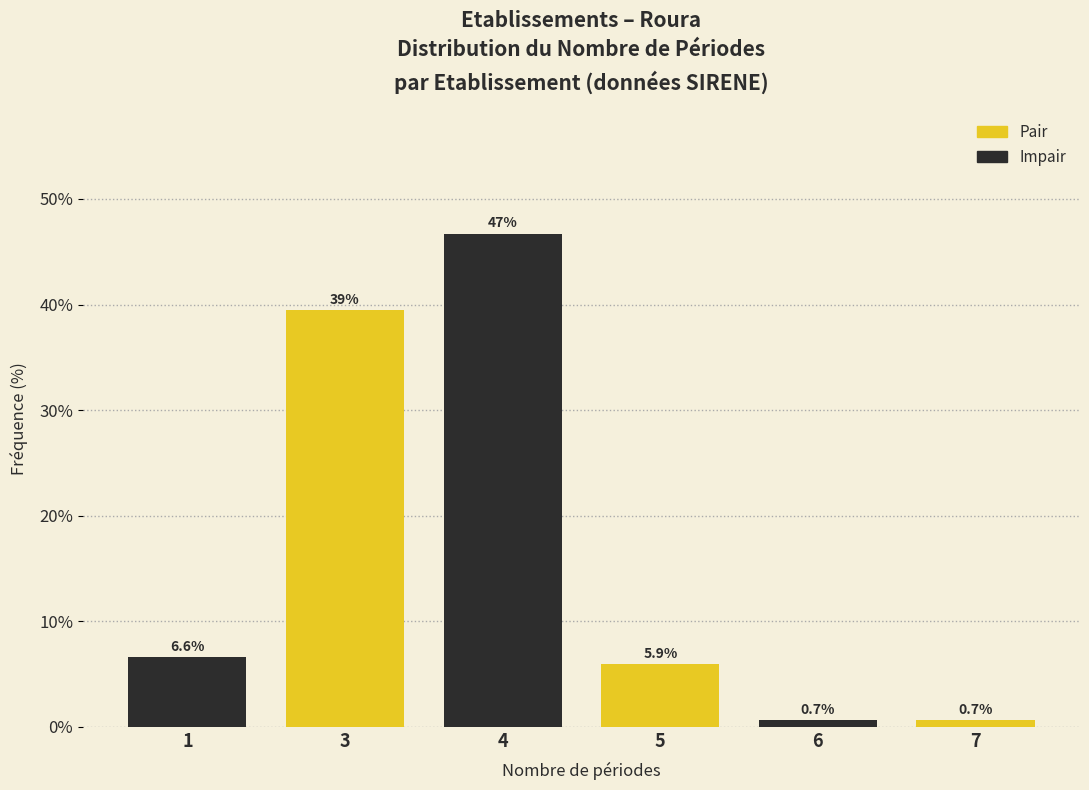

Reading right to left, what are all the values shown in this chart?

7=0.7	6=0.7	5=5.9	4=46.7	3=39.5	1=6.6